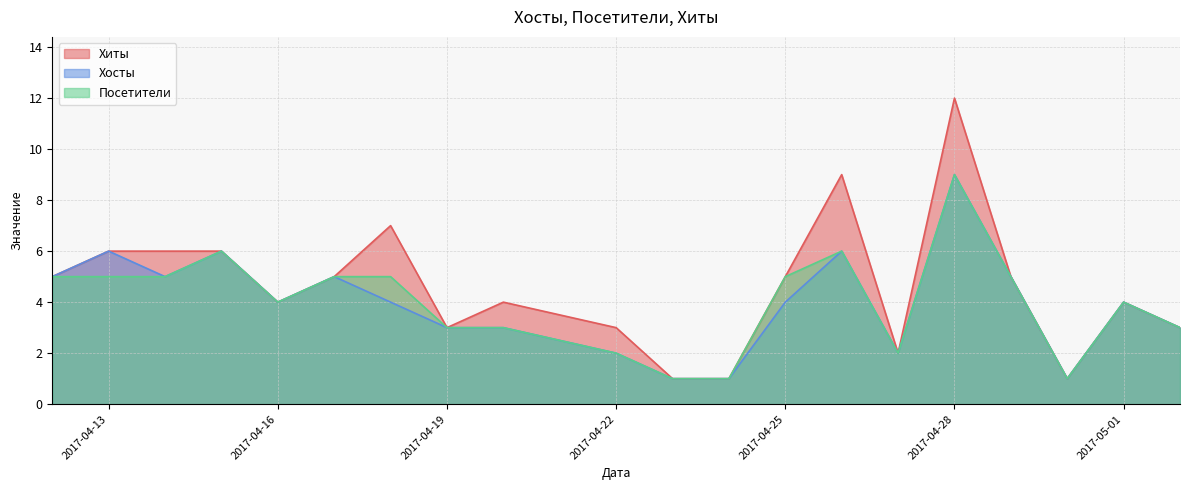

At 2017-04-14, list the series in order from smallest to largest.

Хосты, Посетители, Хиты